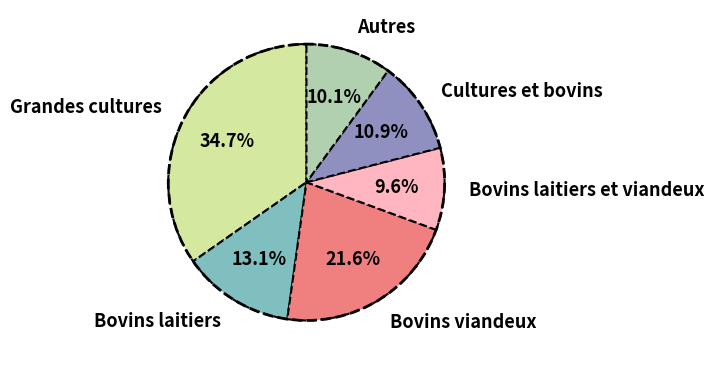

Is there any slice that represents more than half of the pie?

No